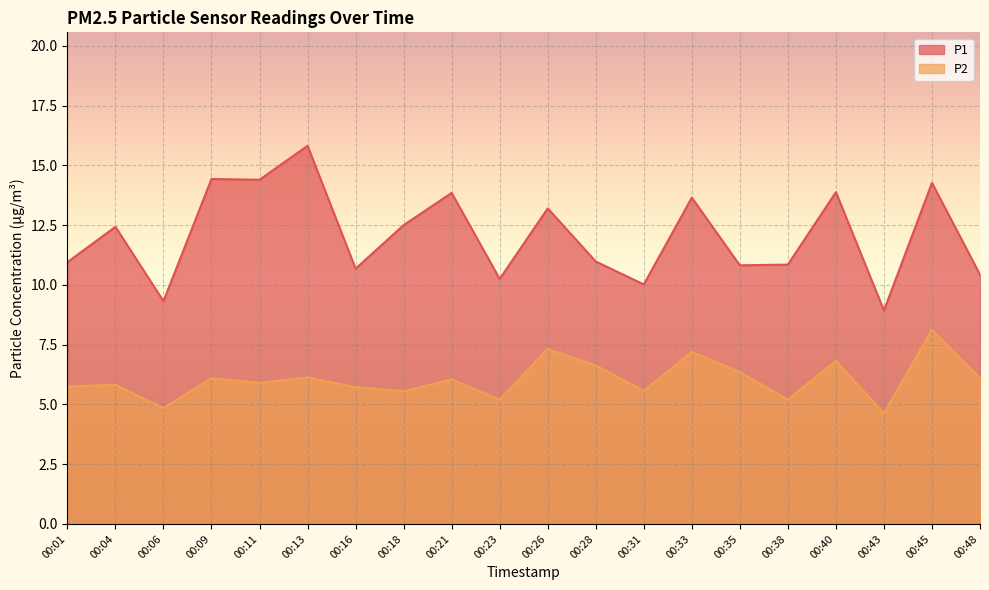

What are all the series names shown in the legend?

P1, P2